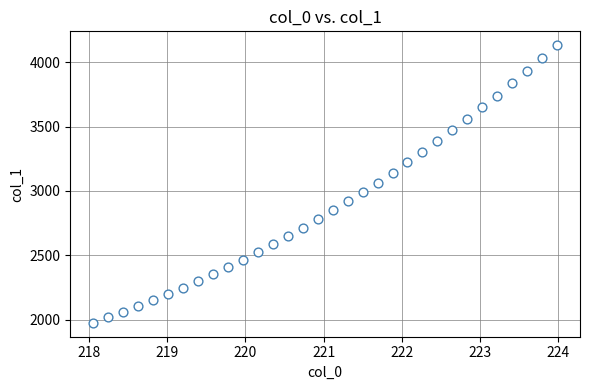

What is the range of X values (max minus min)?

5.9